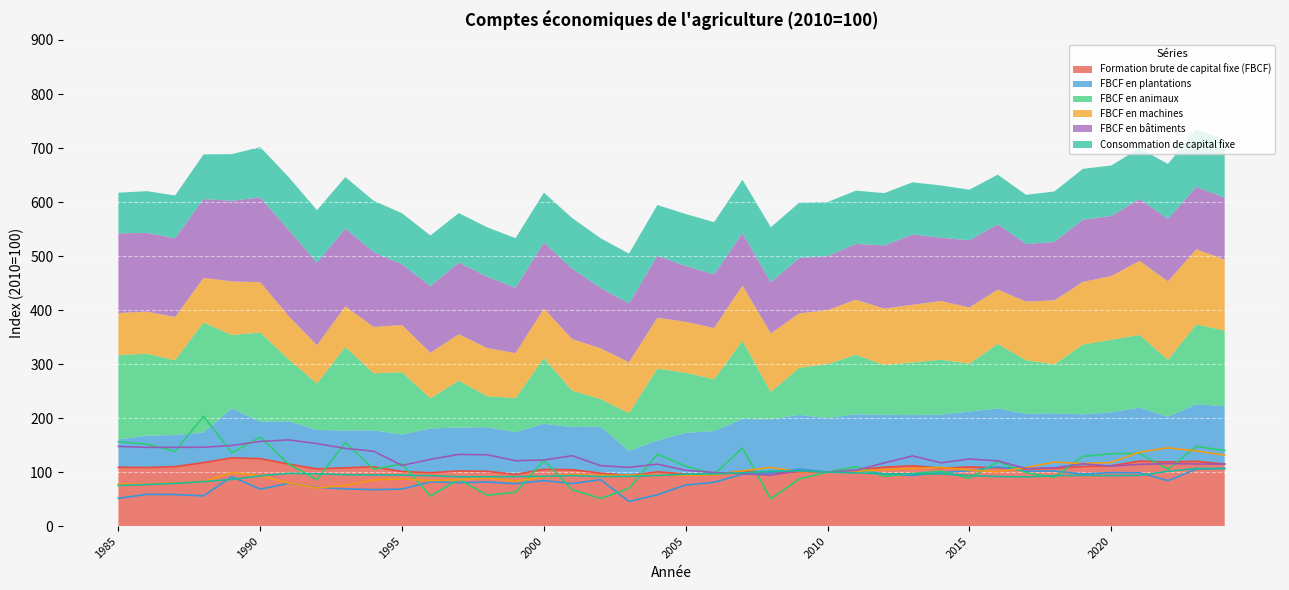

What is the sum of the FBCF en plantations values at 2004 and 1993?

127.0